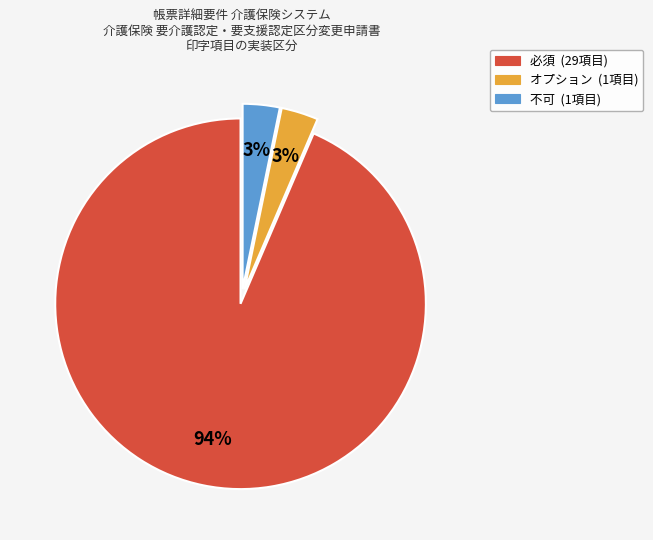

Does any single category account for the majority?

Yes